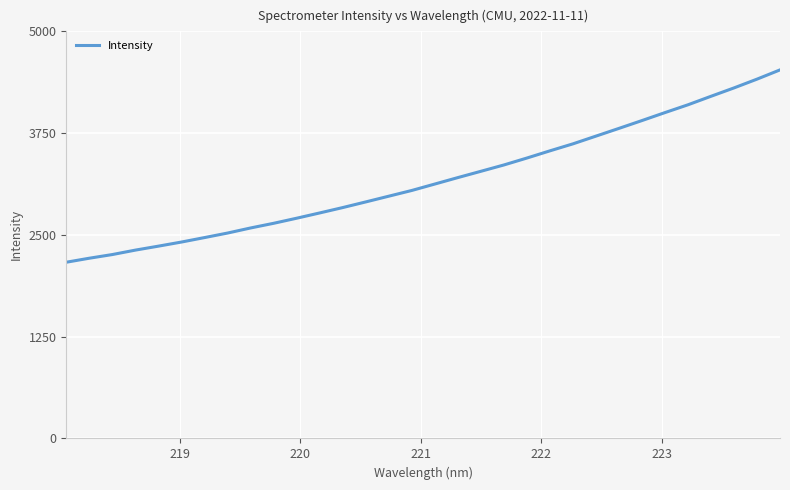

What is the smallest value displayed?

2164.5